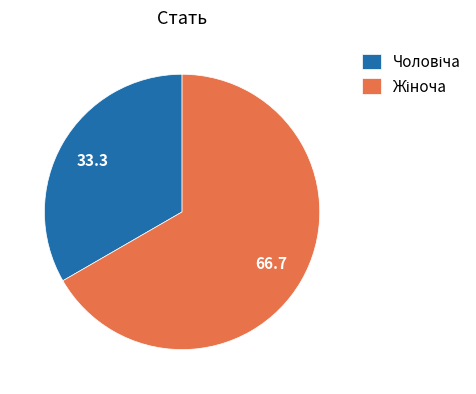

Does any single category account for the majority?

Yes